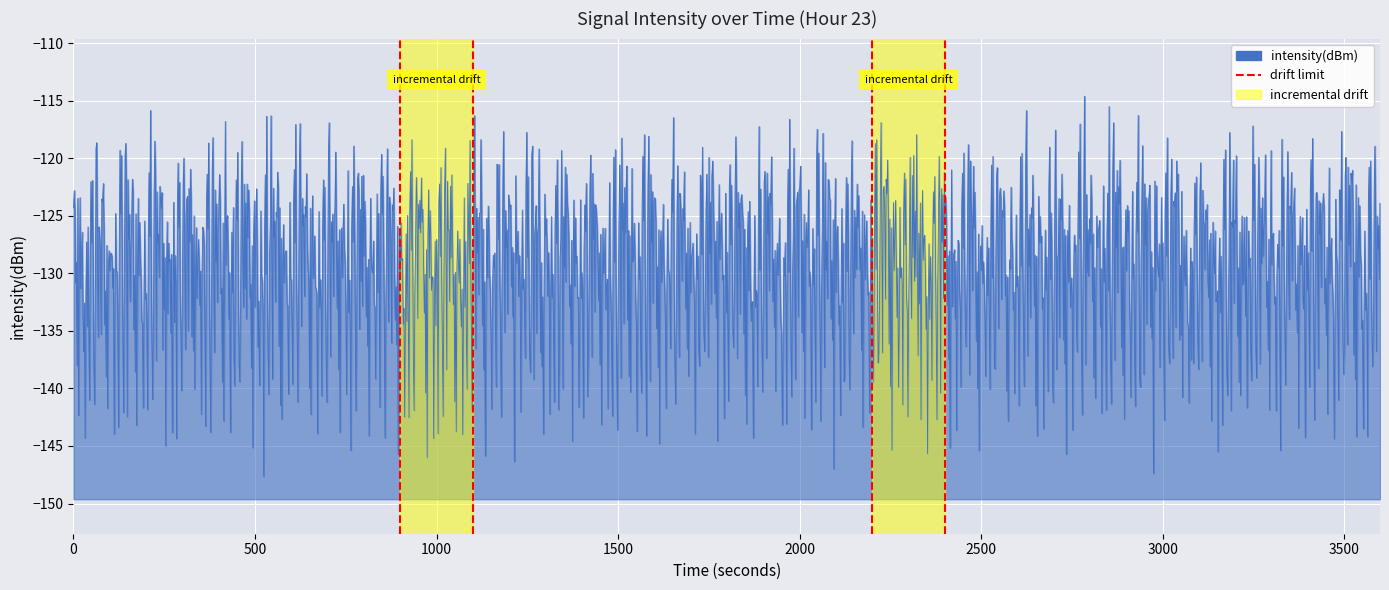

Between 0 and 500, which is larger?

500